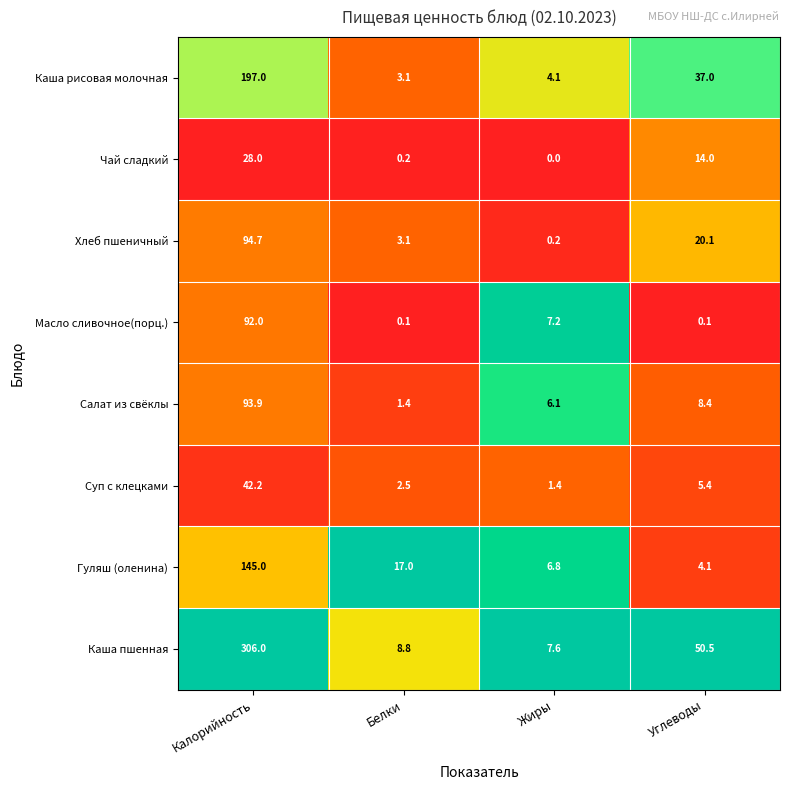

At how many categories does at least one series exceed 0?

4